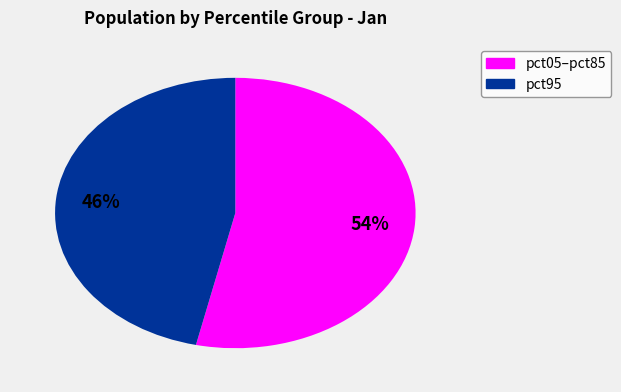

To the nearest percent, what is the average slice percentage?

50%